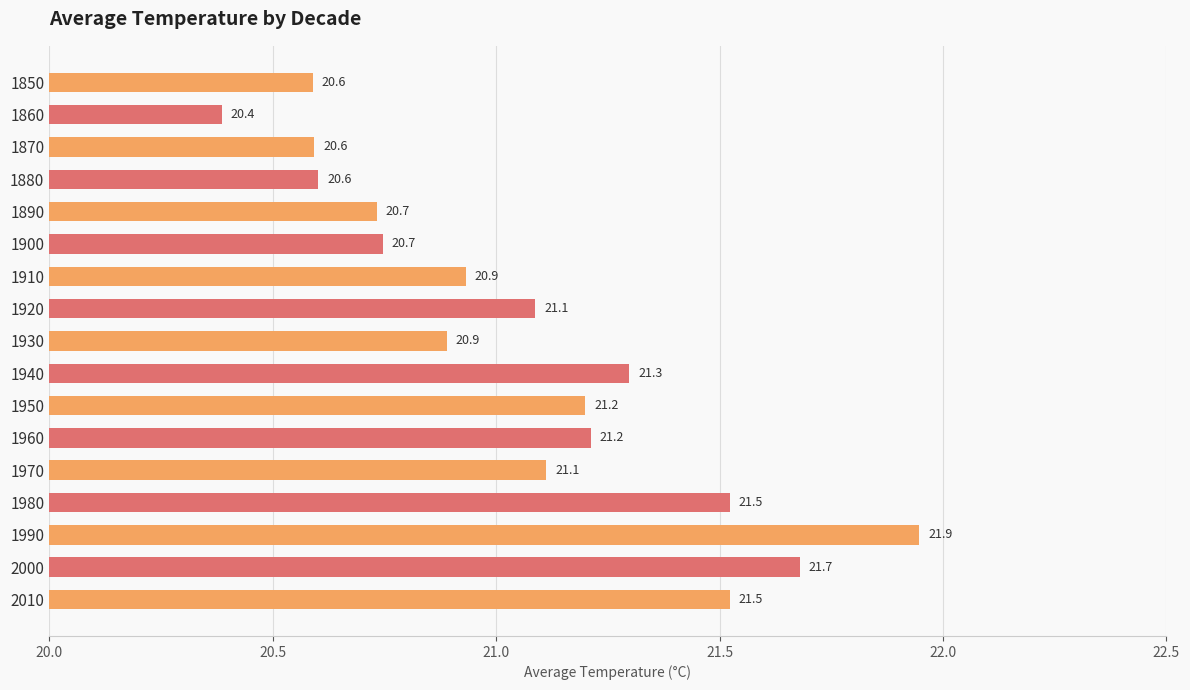

How many bars are there in total?

17